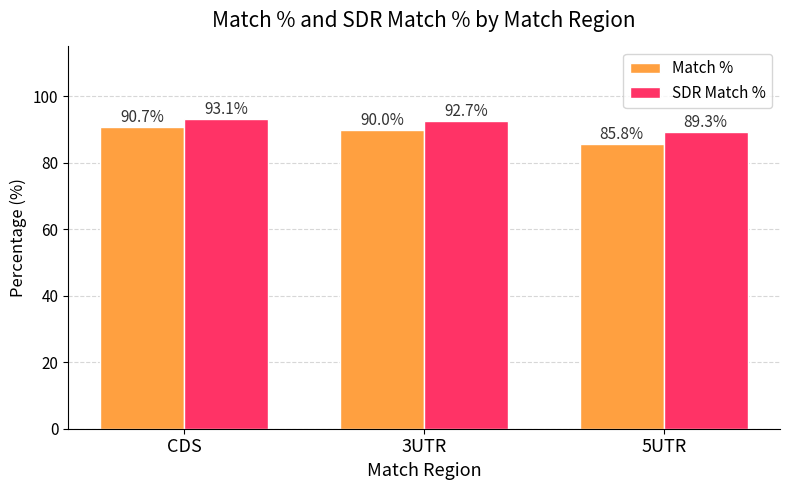

Reading left to right, list all the values displayed in this chart.

Match %: 90.7	90.0	85.8
SDR Match %: 93.1	92.7	89.3